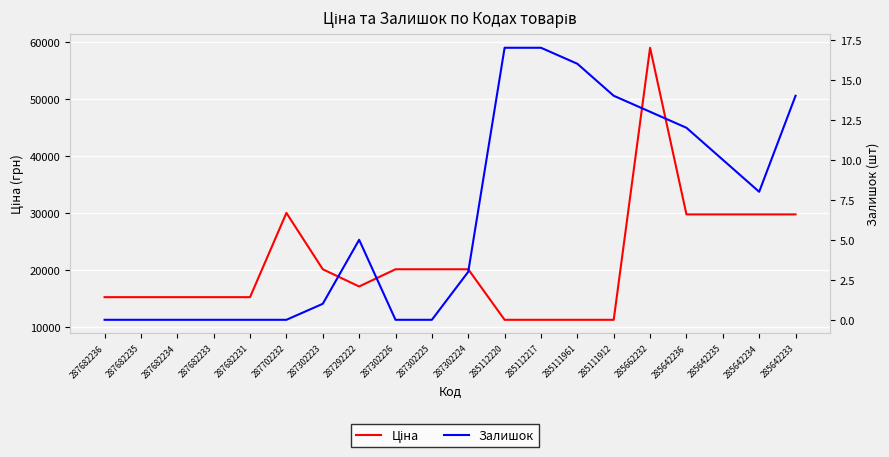

The value of Ціна at 287292222 is 17165.0. True or false?

True